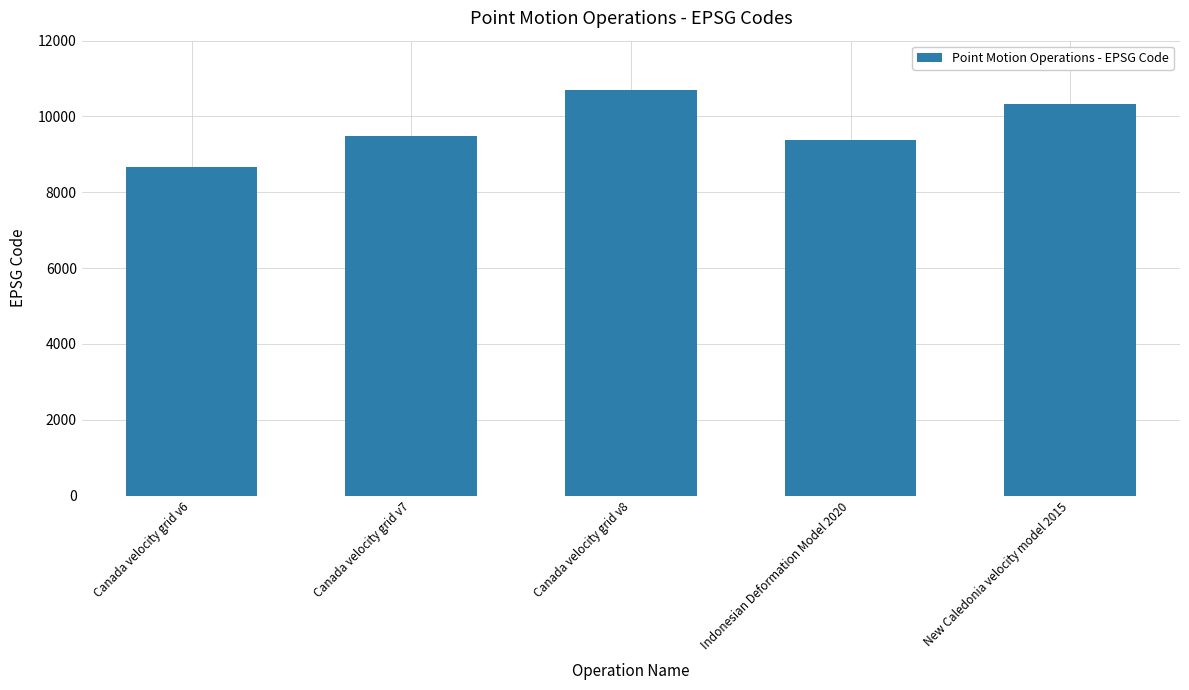

At which category does the chart reach its minimum across all series?

Canada velocity grid v6